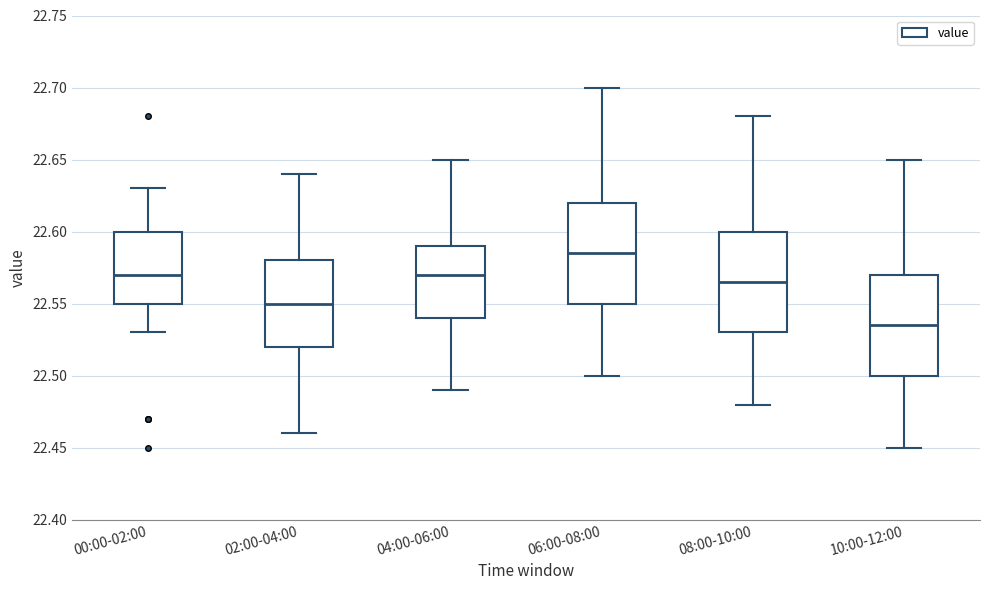

Reading left to right, read every box against the y-axis: the position of its median line, the range the box covers, and the ends of its whiskers. The values are not printed on the chart, so give them approximately, as read against the axis.

00:00-02:00: median 22.570, box 22.550 to 22.600, whiskers 22.530 to 22.630
02:00-04:00: median 22.550, box 22.520 to 22.580, whiskers 22.460 to 22.640
04:00-06:00: median 22.570, box 22.540 to 22.590, whiskers 22.490 to 22.650
06:00-08:00: median 22.585, box 22.550 to 22.620, whiskers 22.500 to 22.700
08:00-10:00: median 22.565, box 22.530 to 22.600, whiskers 22.480 to 22.680
10:00-12:00: median 22.535, box 22.500 to 22.570, whiskers 22.450 to 22.650